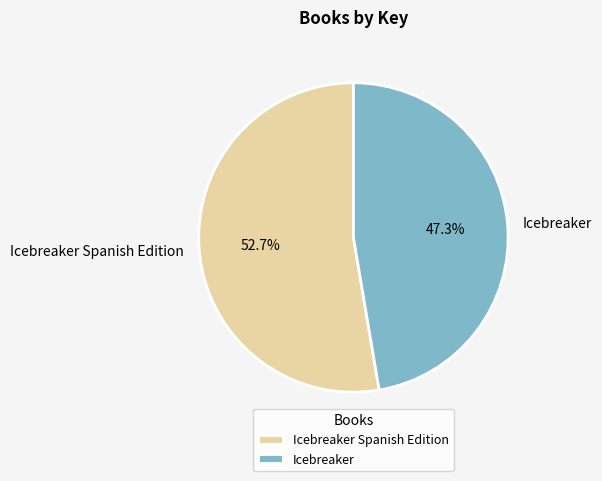

To the nearest percent, what is the combined percentage of Icebreaker Spanish Edition and Icebreaker?

100%